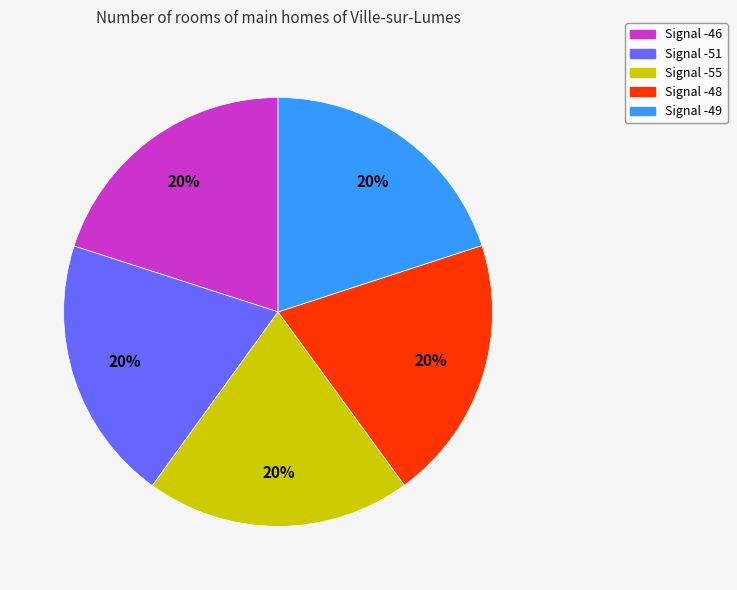

Approximately how many times larger is the value at Signal -46 compared to Signal -49?

1.0